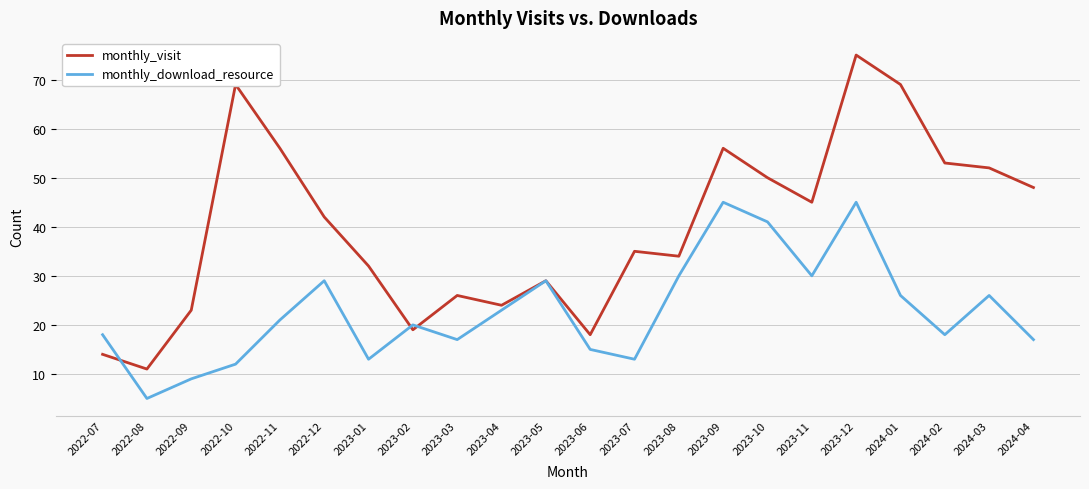

True or false: monthly_visit has a value of 56 at 2022-11.

True